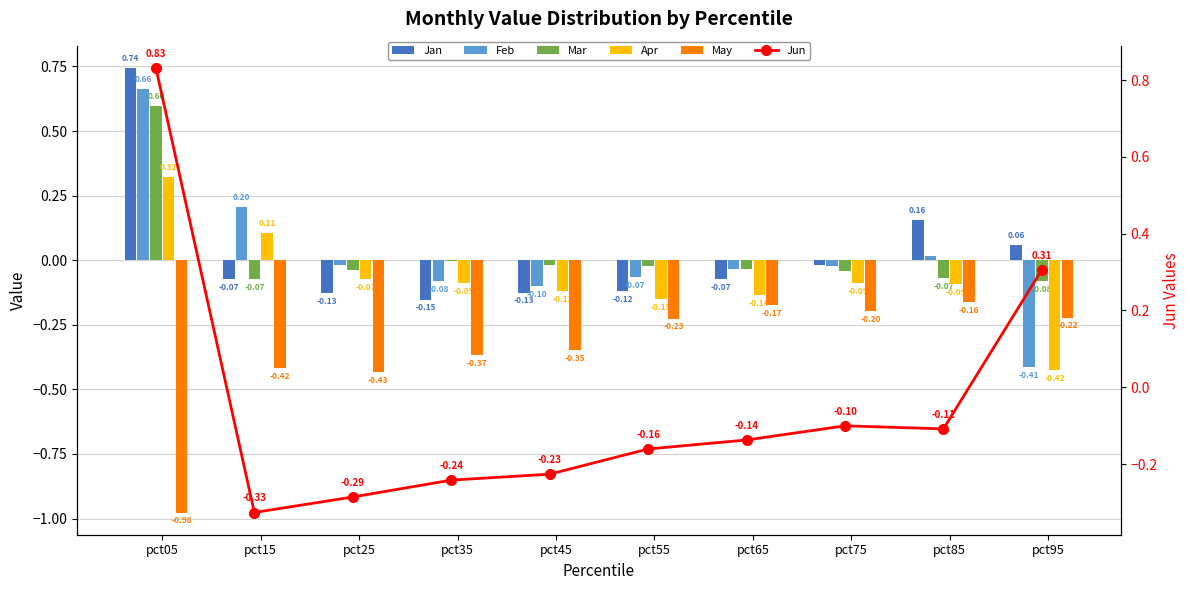

What are all the series names shown in the legend?

Jan, Feb, Mar, Apr, May, Jun